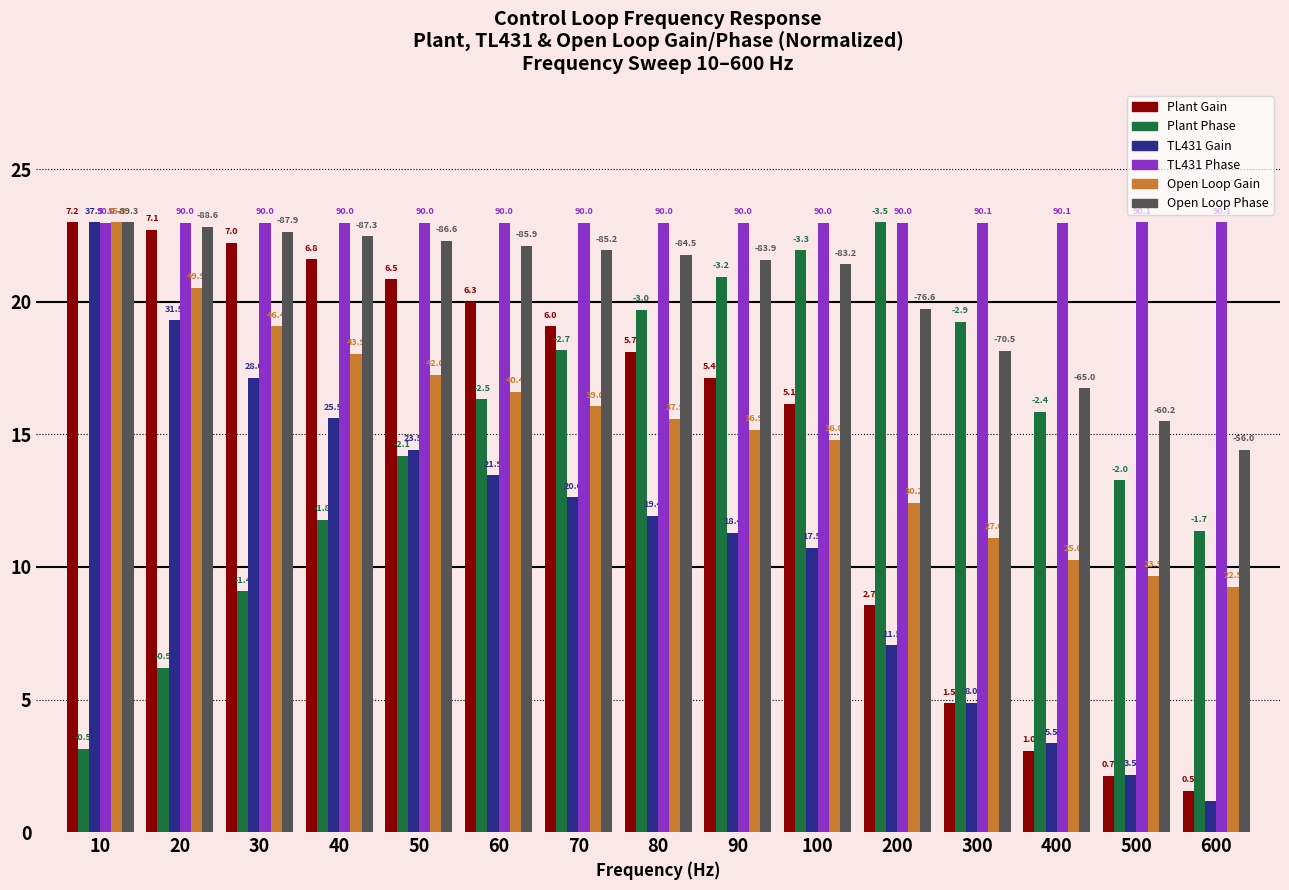

Between 200 and 30, which is larger?

30